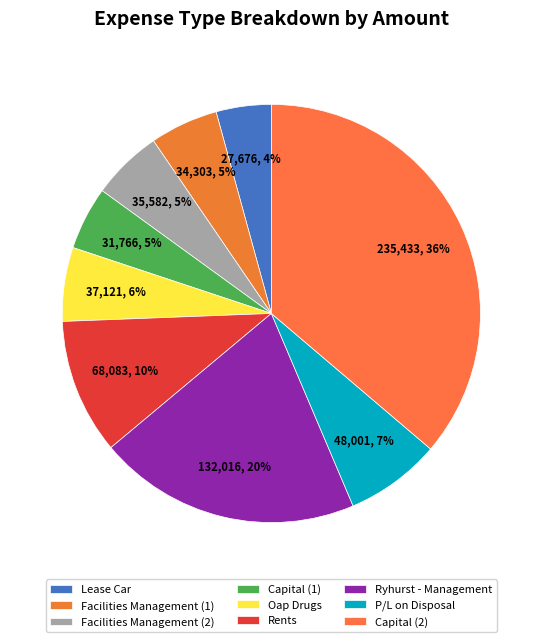

To the nearest percent, what percentage of the pie is Facilities Management (1)?

5%